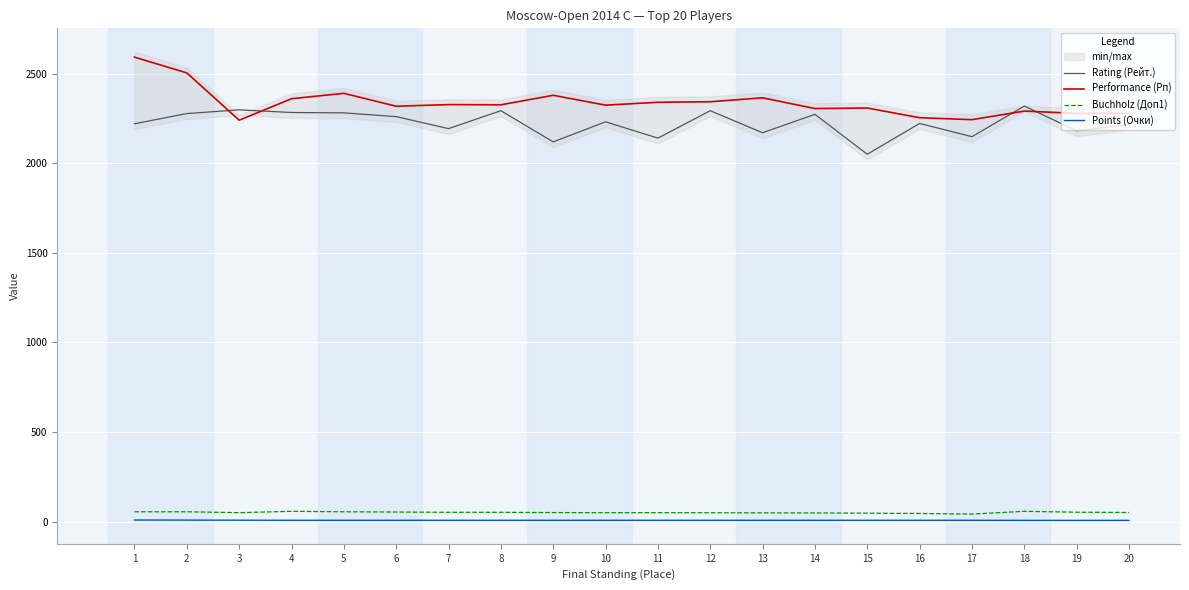

The value of Performance (Рп) at 17 is 2243.0. True or false?

True